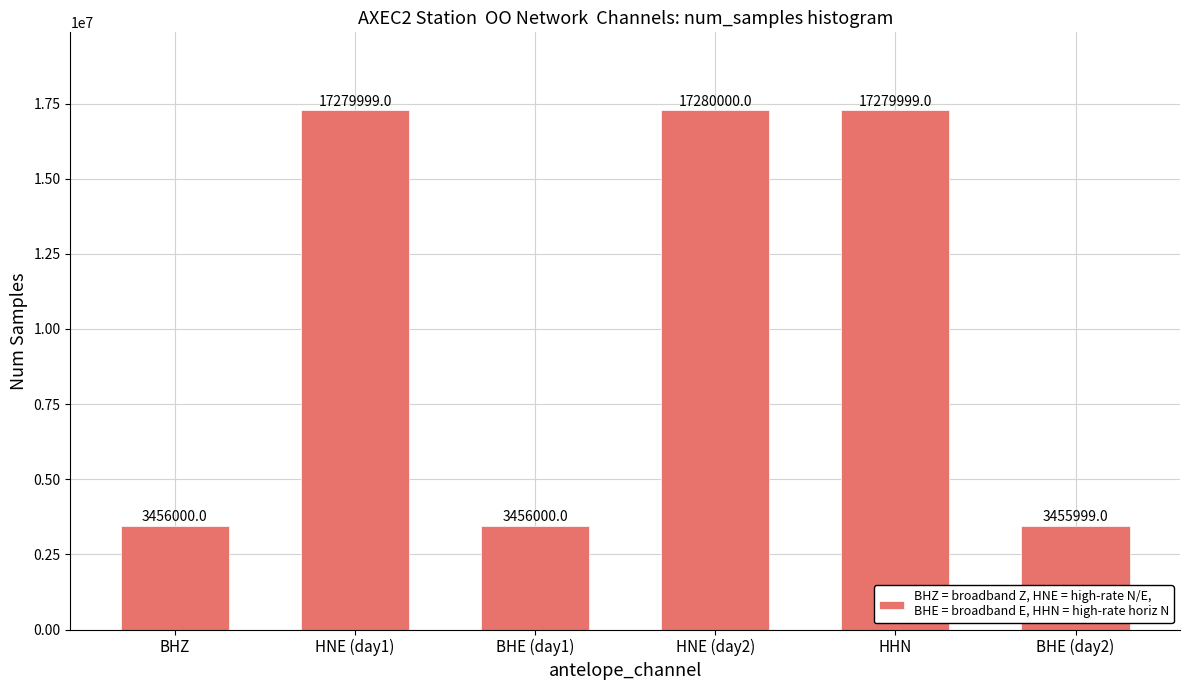

Is it true that the value at HNE (day1) is 17279999?

True